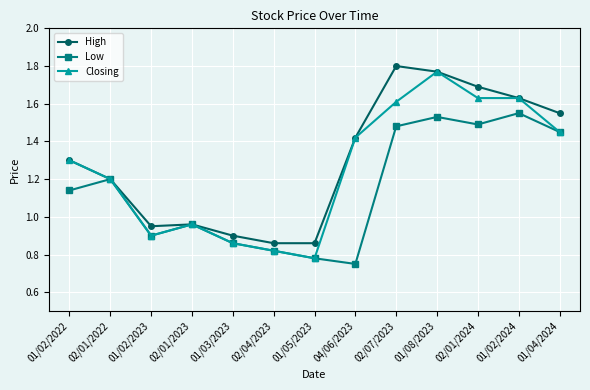

The High series shows 1.5 at 01/03/2023. True or false?

False